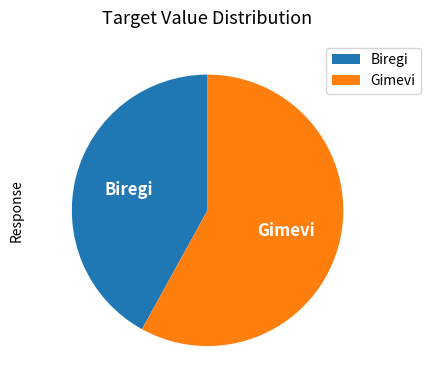

Which category has the smallest portion of the pie?

Biregi